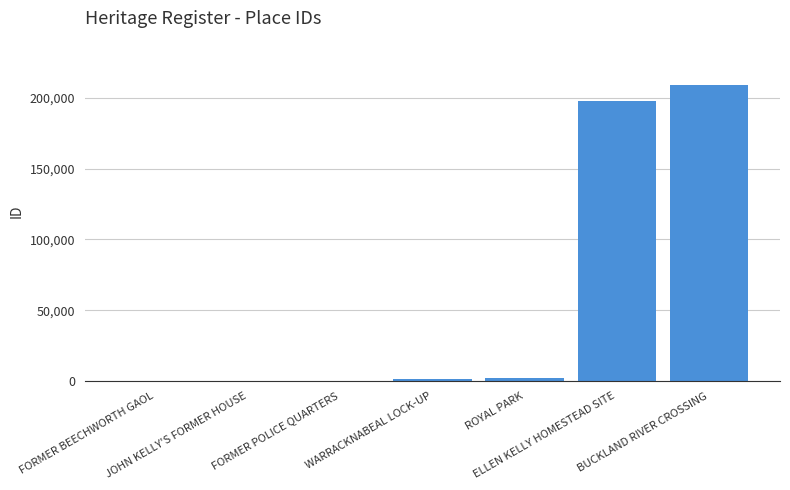

At which label does the data first exceed 1187?

ROYAL PARK